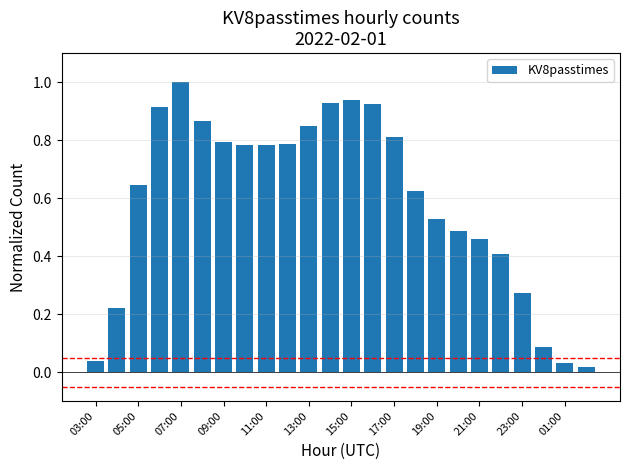

What is the maximum value shown in the chart?

1.0